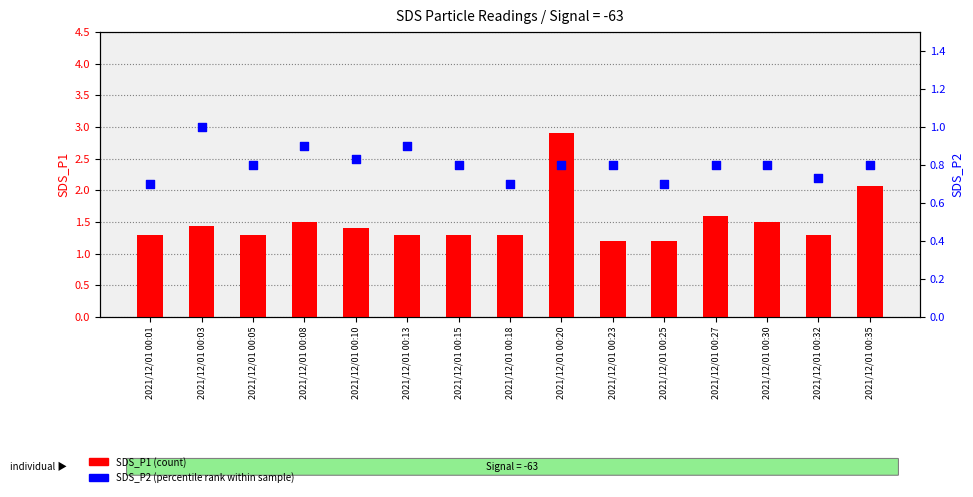

At how many categories does at least one series exceed 2?

2